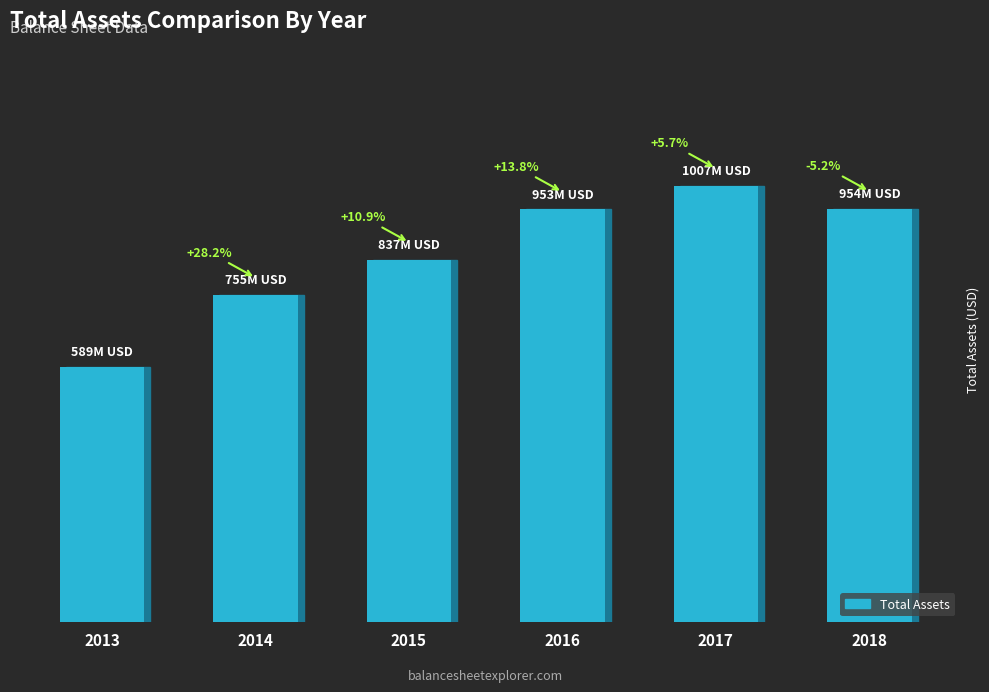

Reading left to right, transcribe all the data shown in this chart.

2013=588720000	2014=754694000	2015=836748000	2016=952603000	2017=1006915000	2018=954433000